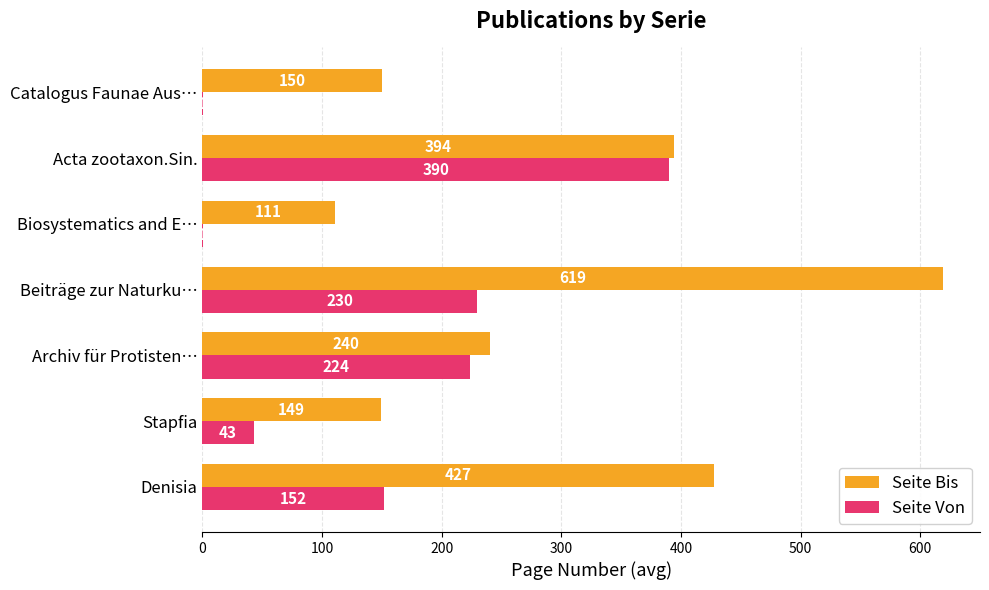

What are all the series names shown in the legend?

Seite Bis, Seite Von